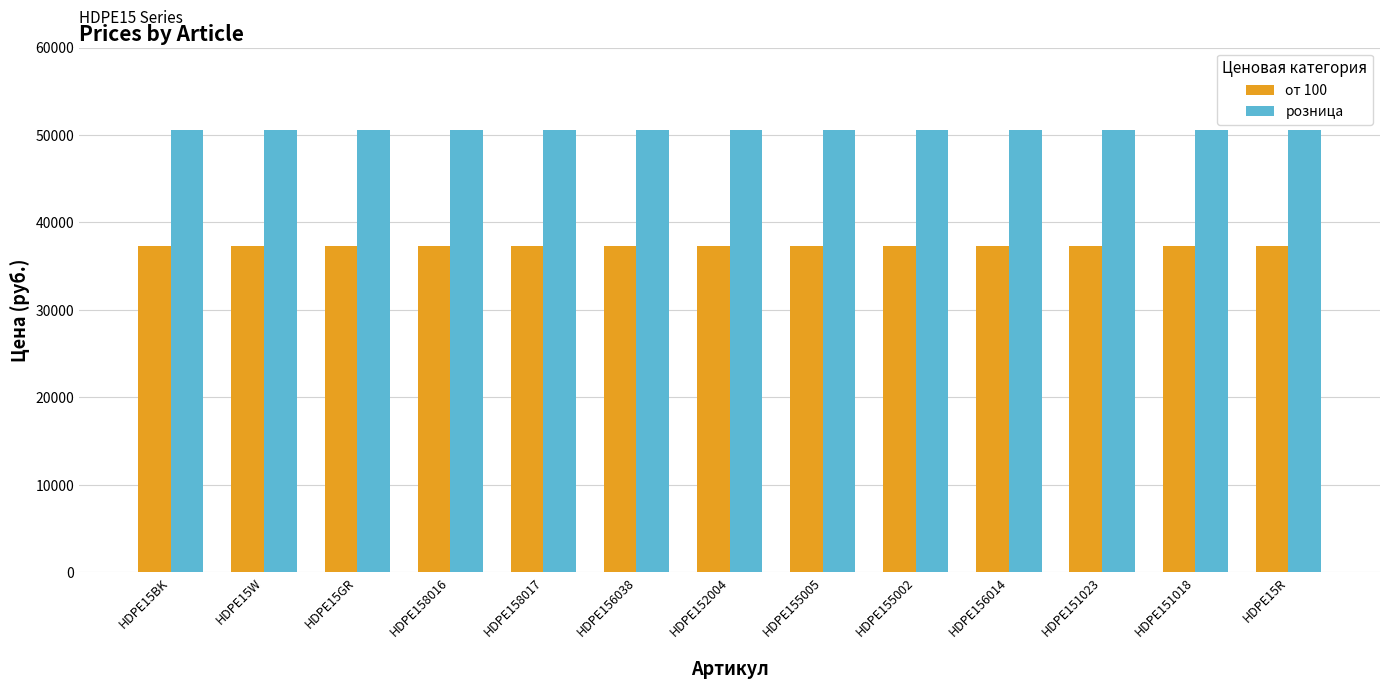

Reading right to left, extract all data points from this chart.

от 100: 37300	37300	37300	37300	37300	37300	37300	37300	37300	37300	37300	37300	37300
розница: 50600	50600	50600	50600	50600	50600	50600	50600	50600	50600	50600	50600	50600